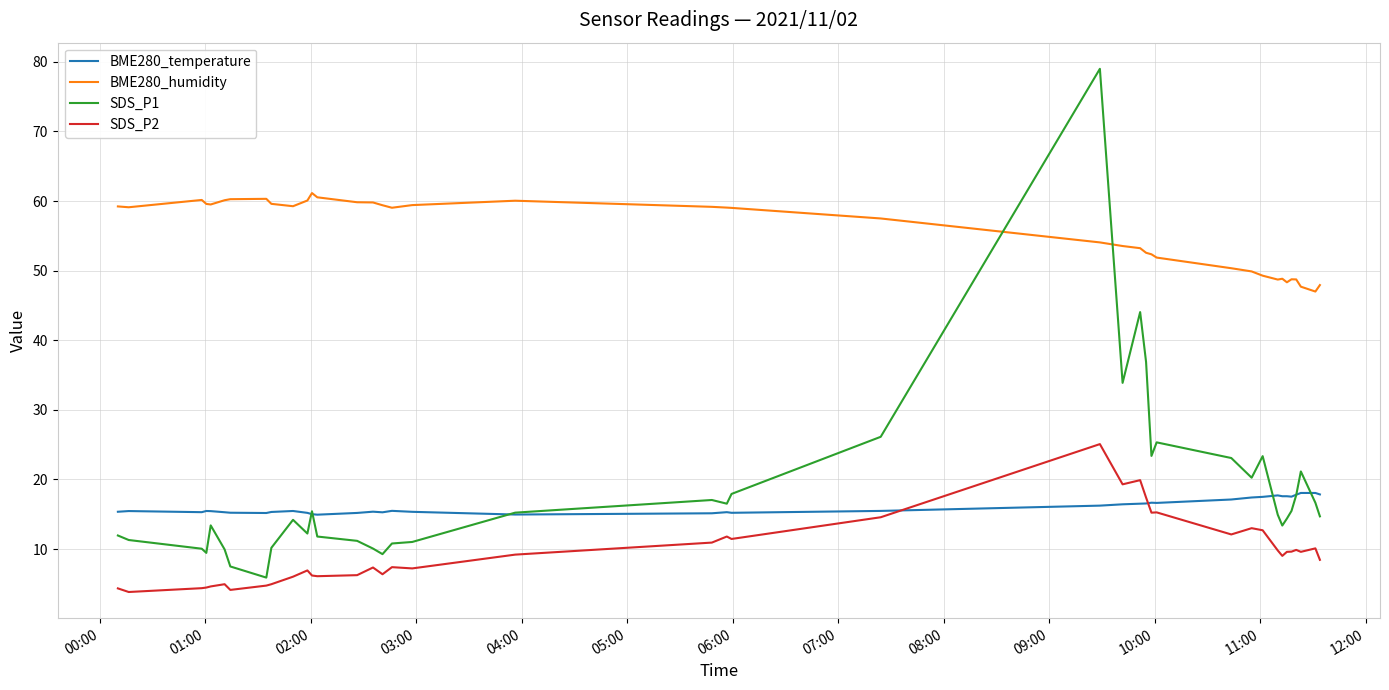

True or false: BME280_humidity has more than 2 points higher than both neighbors.

True